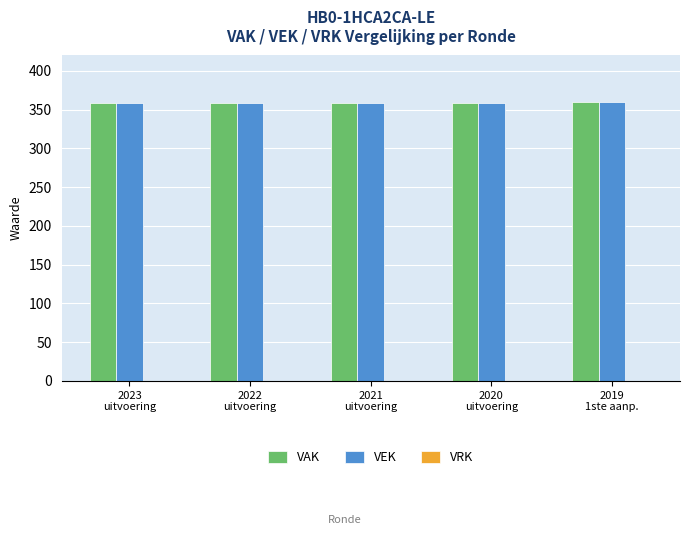

What is the smallest value displayed?

359